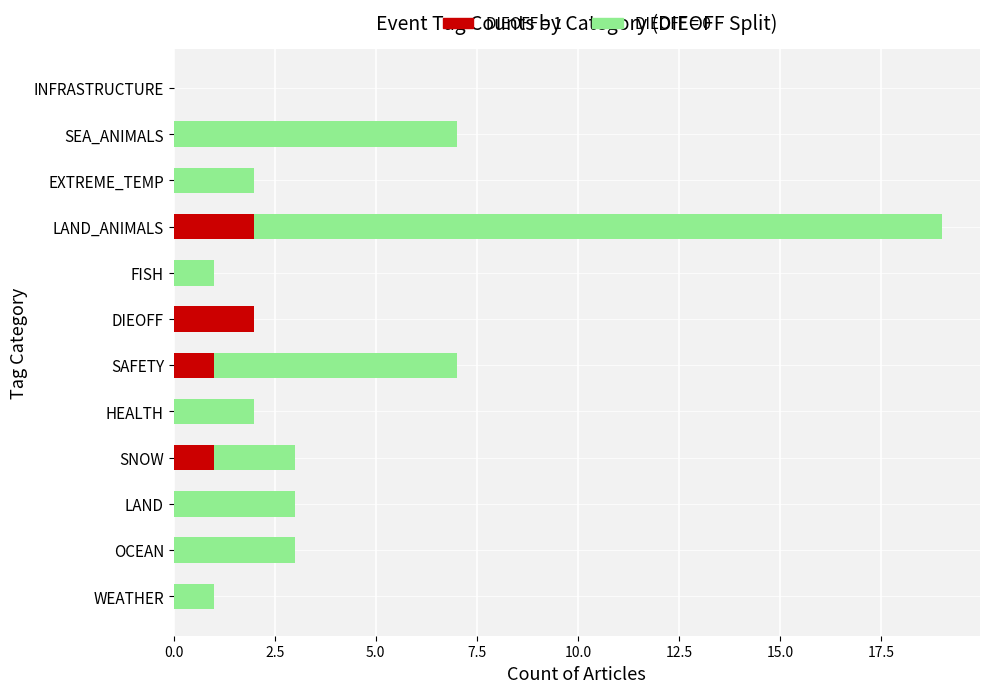

At which category is the sum across all series the highest?

LAND_ANIMALS